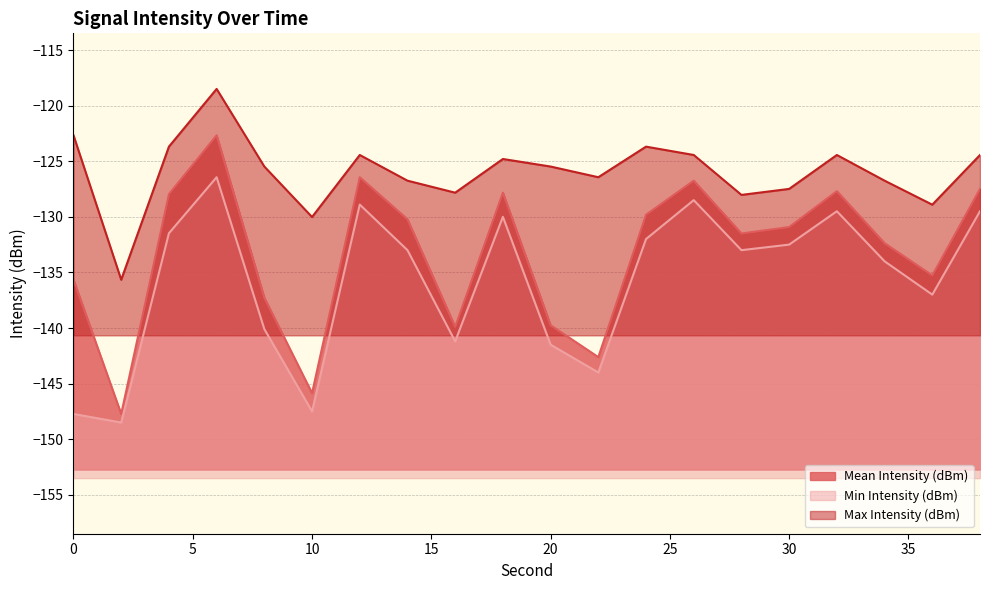

What is the value of the Max Intensity (dBm) point at the 7th from the left?

-124.4